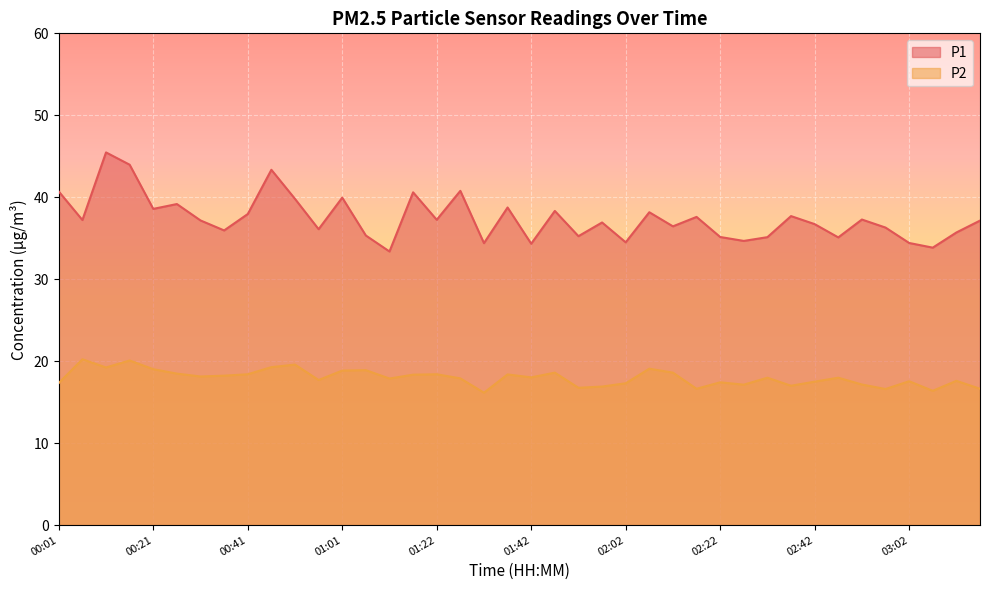

At which category does P1 reach its first local valley?

00:06